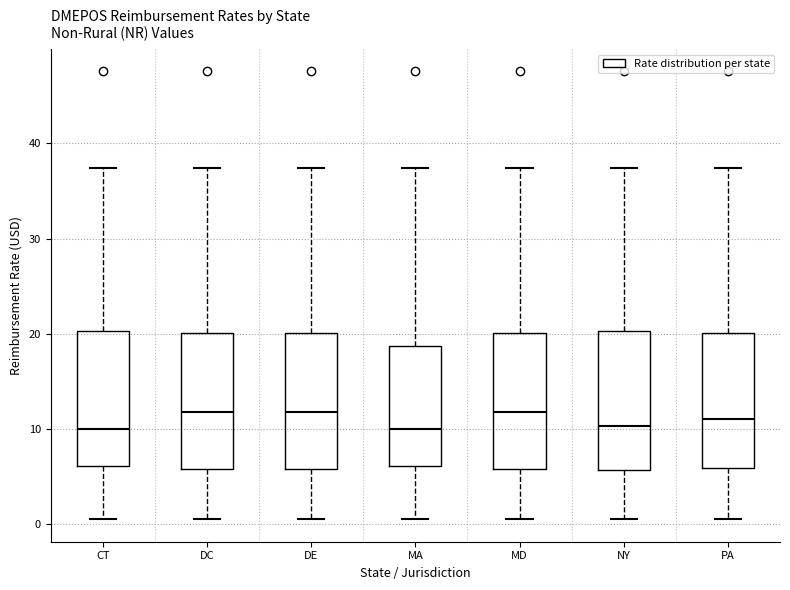

Reading left to right, transcribe this box plot: for each box, give where its median line is, the range the box spans, and where its two whiskers end, as read against the y-axis. The values are not printed on the chart, so give them approximately, as read against the axis.

CT: median 10, box 6 to 20, whiskers 1 to 37
DC: median 12, box 6 to 20, whiskers 1 to 37
DE: median 12, box 6 to 20, whiskers 1 to 37
MA: median 10, box 6 to 19, whiskers 1 to 37
MD: median 12, box 6 to 20, whiskers 1 to 37
NY: median 10, box 6 to 20, whiskers 1 to 37
PA: median 11, box 6 to 20, whiskers 1 to 37